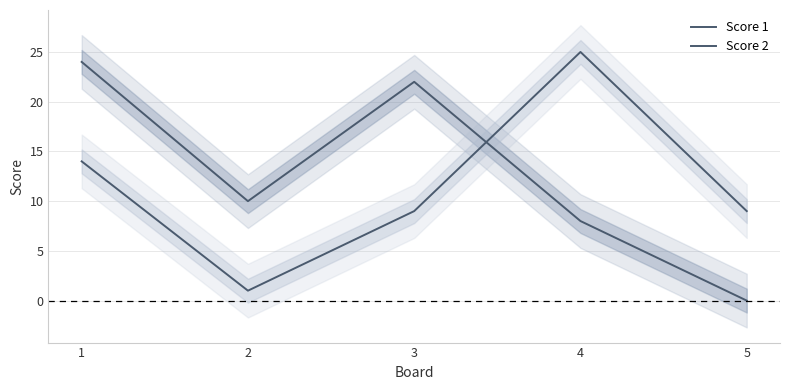

Is it true that Score 2 equals 20 at 1?

False